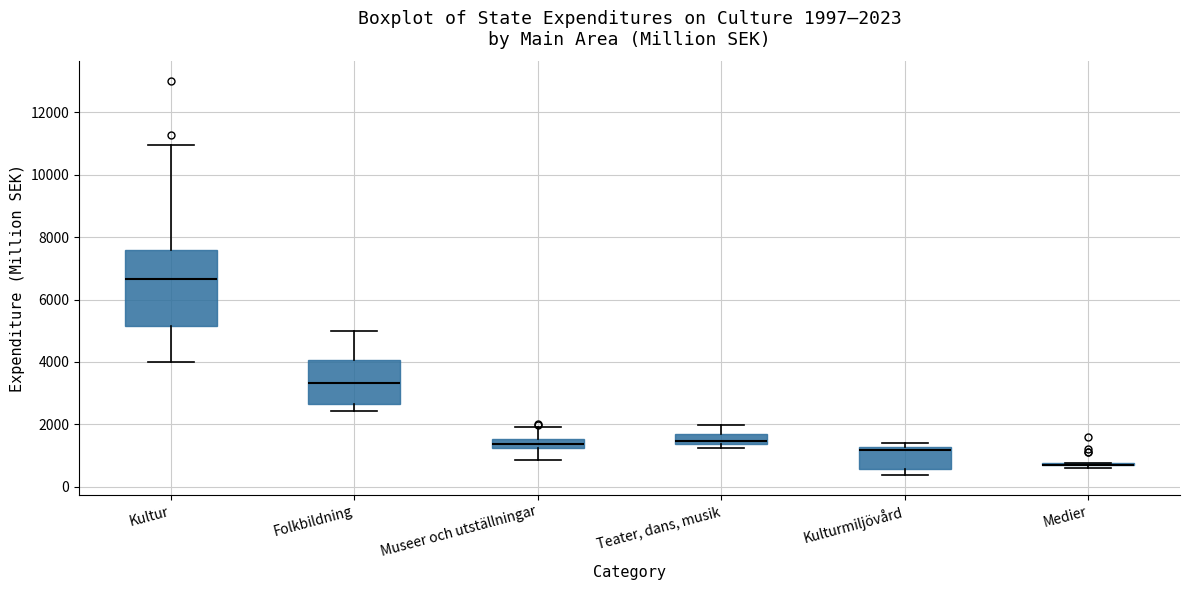

Which box is the tallest, from its lower edge to its upper edge?

Kultur